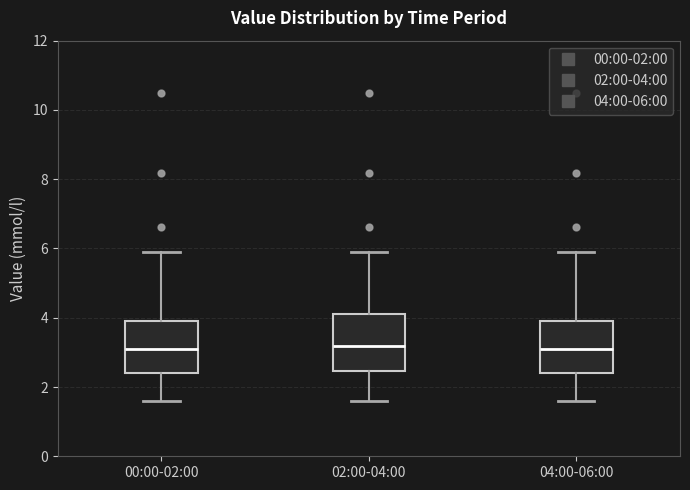

Where does the upper whisker of the box for 02:00-04:00 end on the y-axis? The values are not printed on the chart, so give them approximately, as read against the axis.

6.0